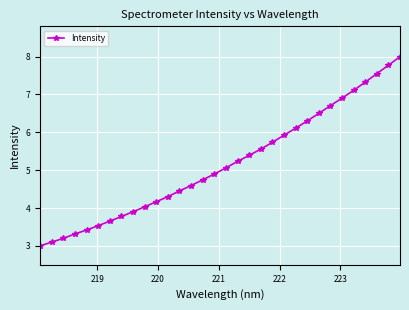

How many distinct data groups are displayed?

1